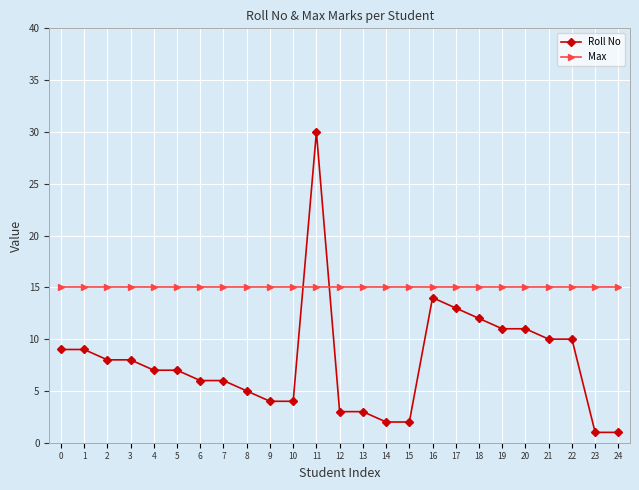

Which series has the largest total across all categories?

Max